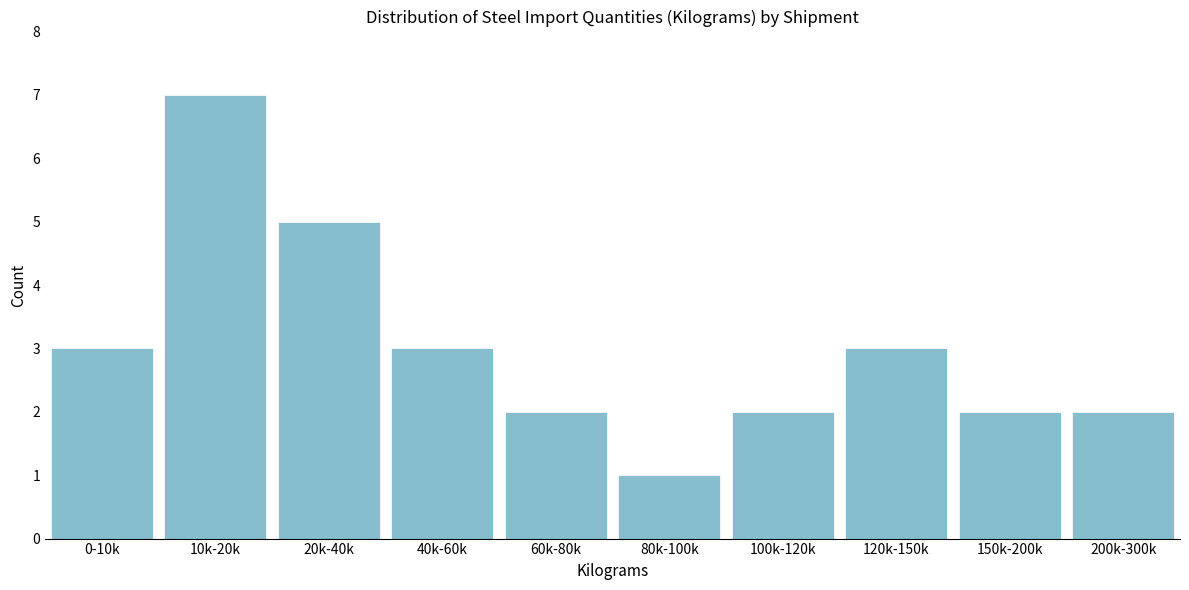

Reading left to right, what are all the values shown in this chart?

3	7	5	3	2	1	2	3	2	2